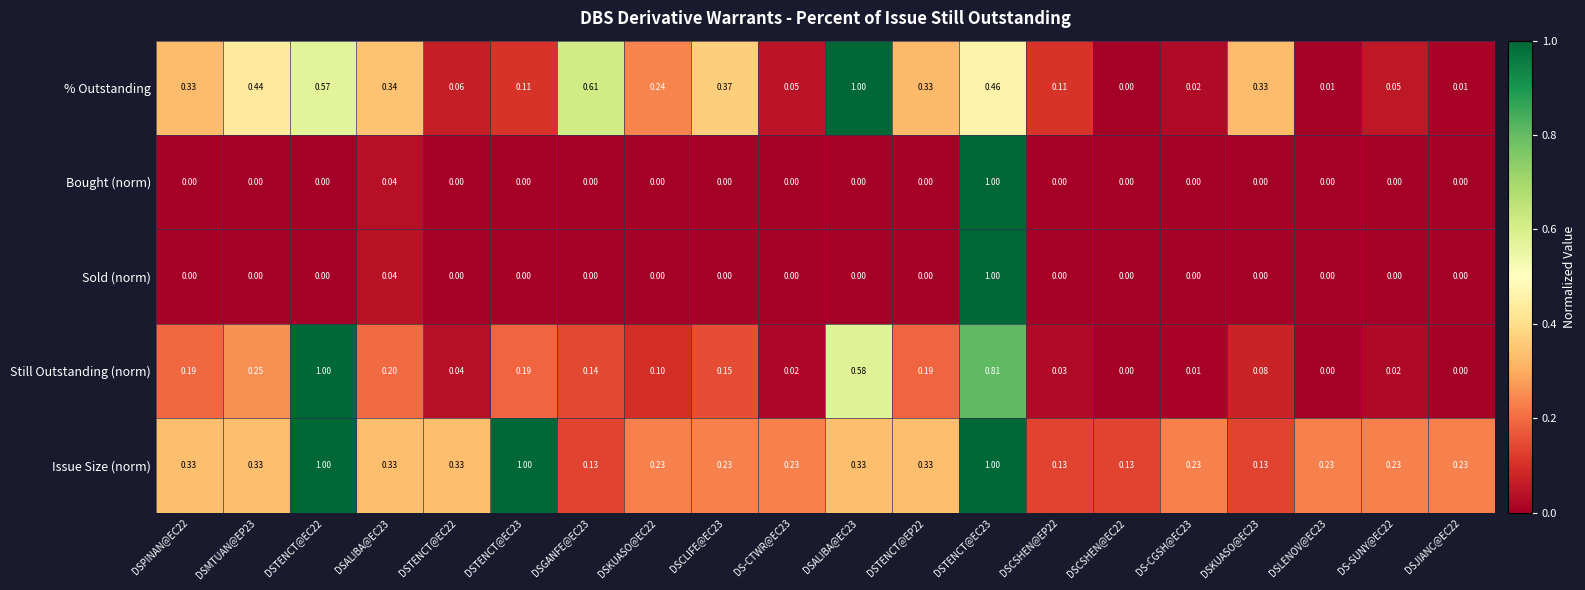

How many values in the Bought (norm) series exceed 0?

2